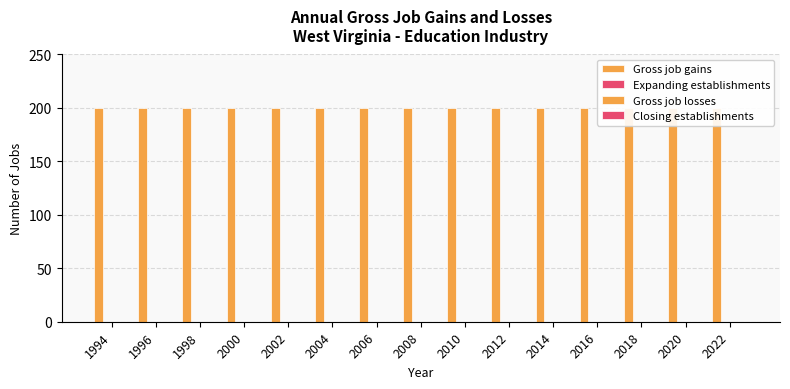

Between 2000 and 2016, which series saw the biggest shift?

Gross job gains